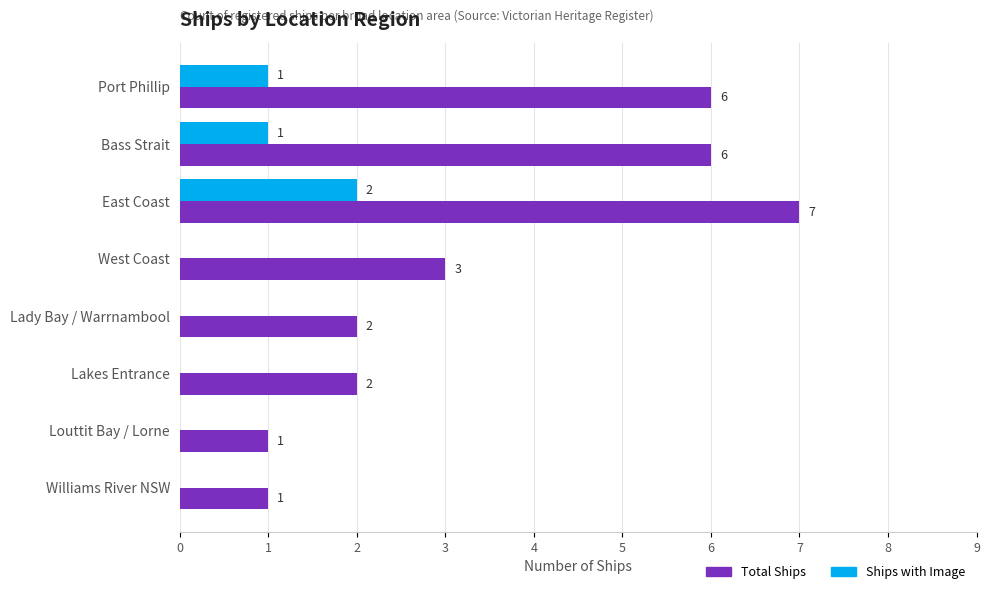

Which series has the largest total across all categories?

Total Ships